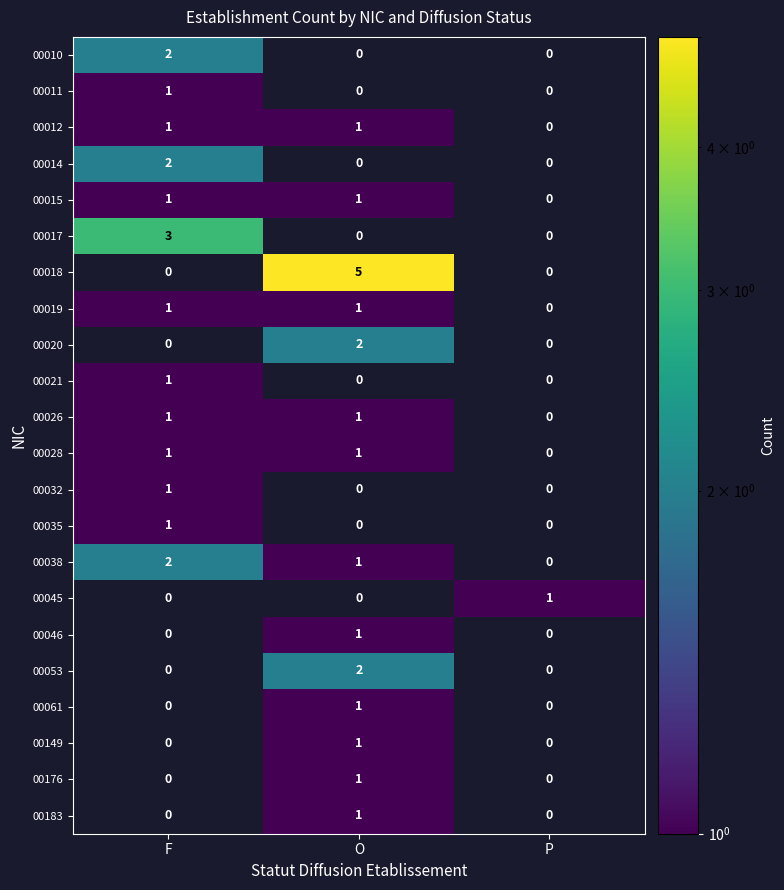

The value of 00010 at F is 2. True or false?

True